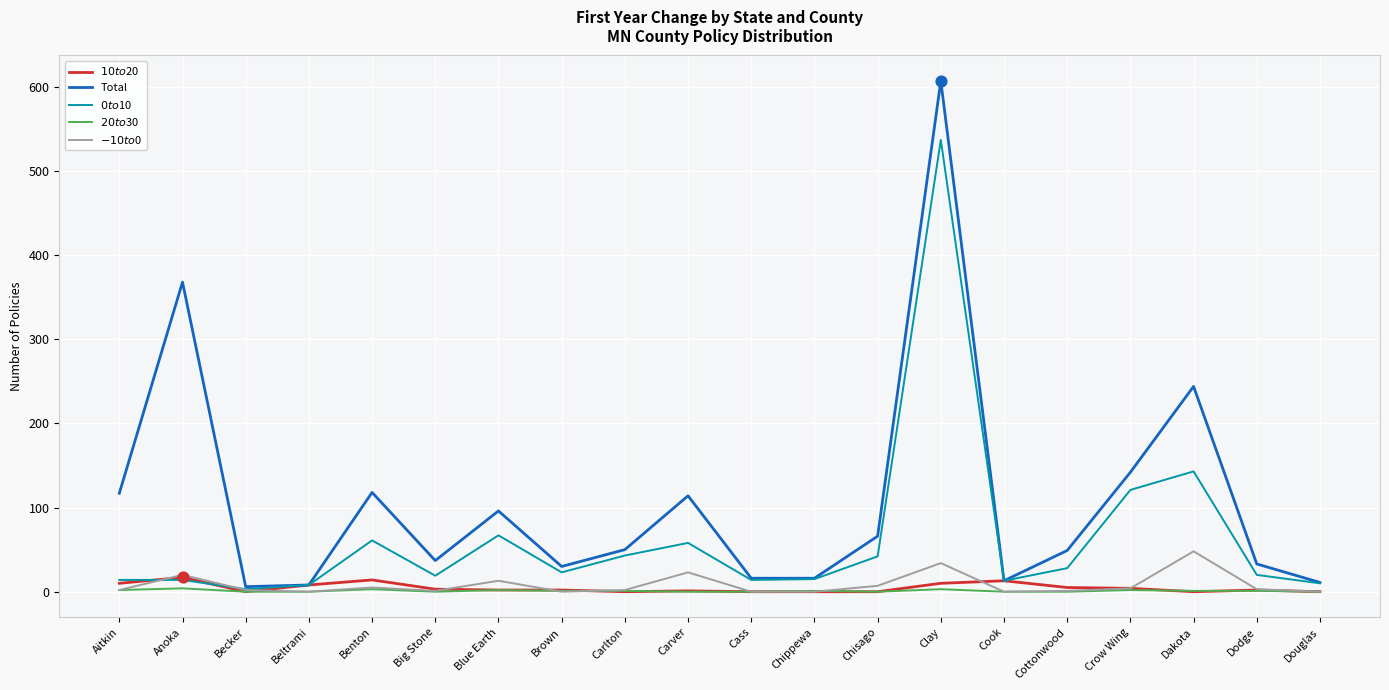

What are all the series names shown in the legend?

$10 to $20, Total, $0 to $10, $20 to $30, $-10 to $0